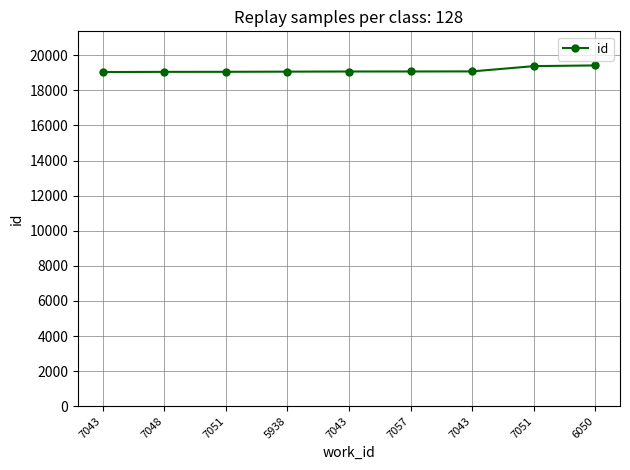

How many data points are less than 19074?

4